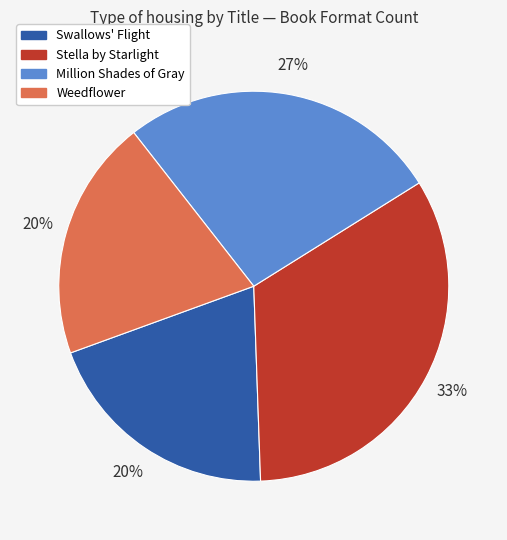

The Million Shades of Gray slice represents 27% of the pie. True or false?

True